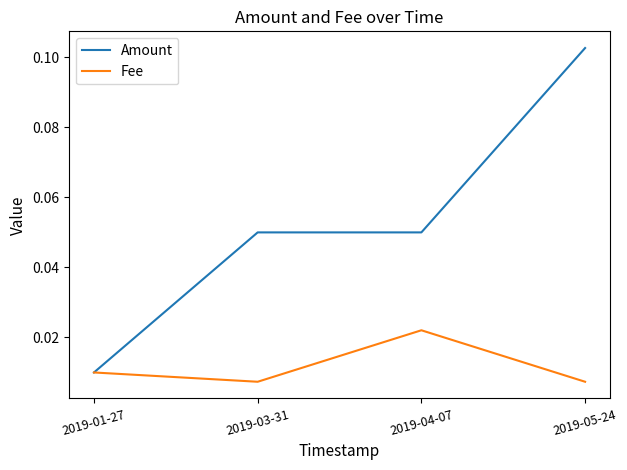

What position from the left is 2019-05-24?

4